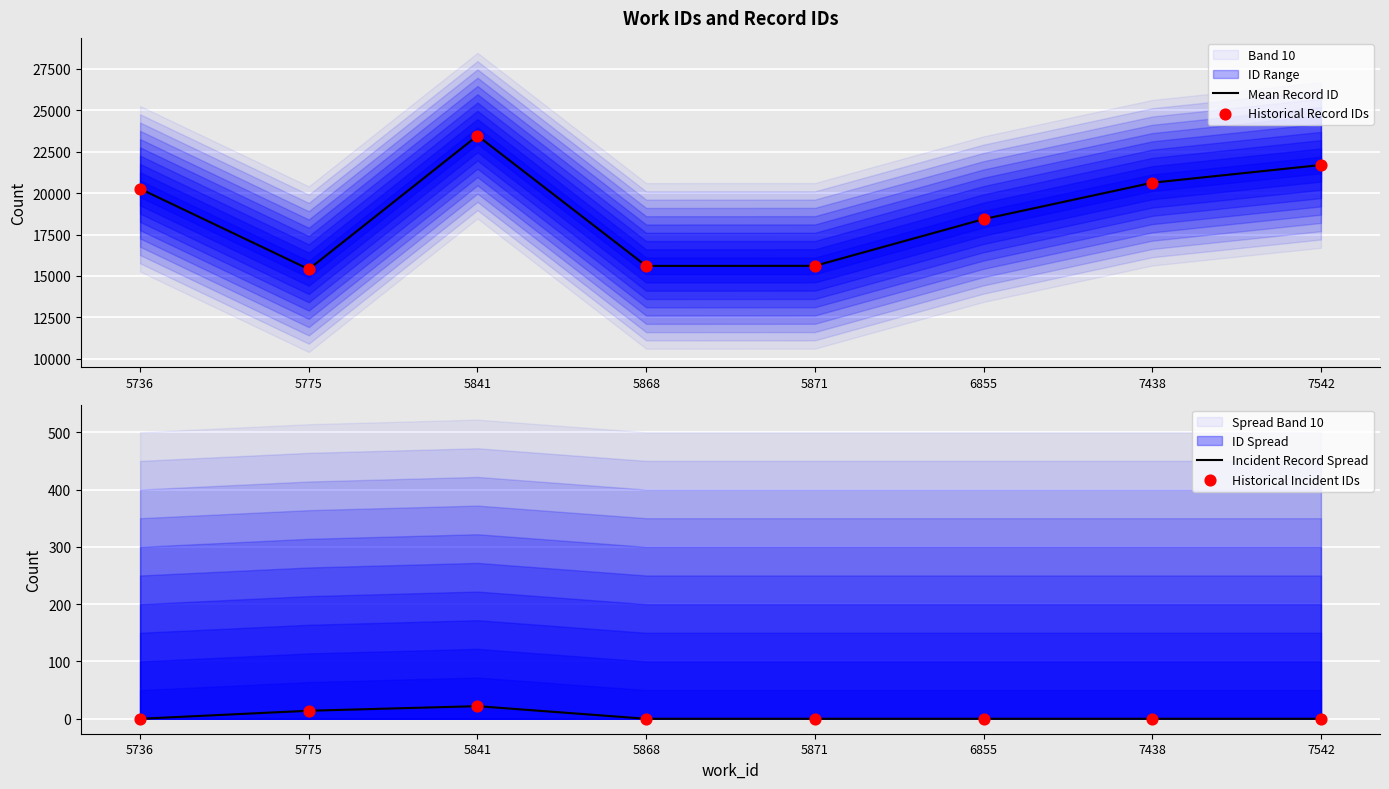

Which series has the largest Y range (max minus min)?

Mean Record ID